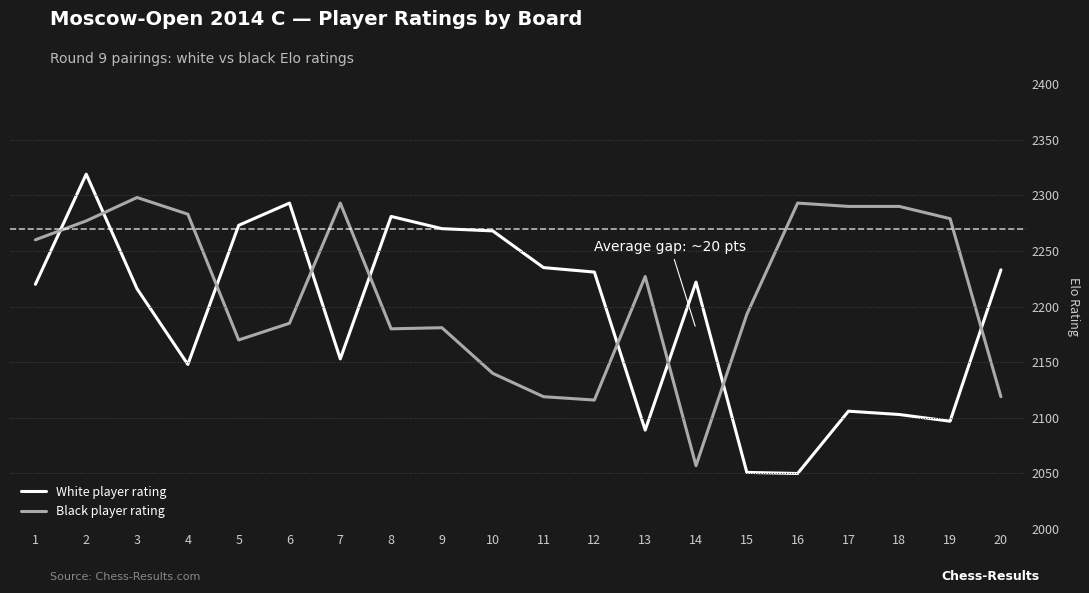

After their last crossing, which series has the higher values: White player rating or Black player rating?

White player rating